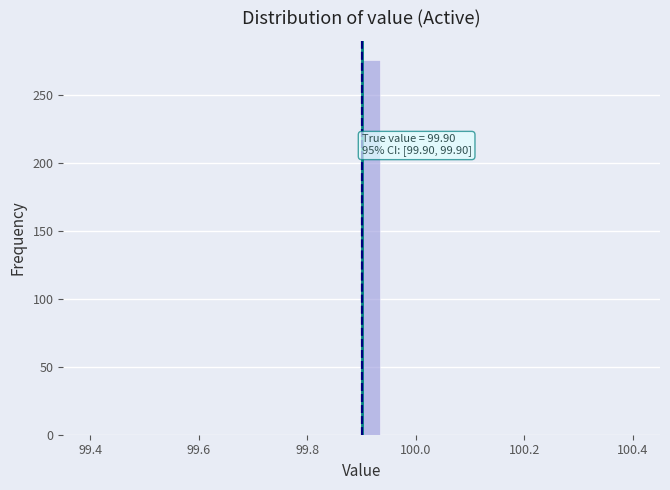

Around what value on the x-axis is the tallest bar? Give the approximate position of its centre, as read against the axis.

99.92